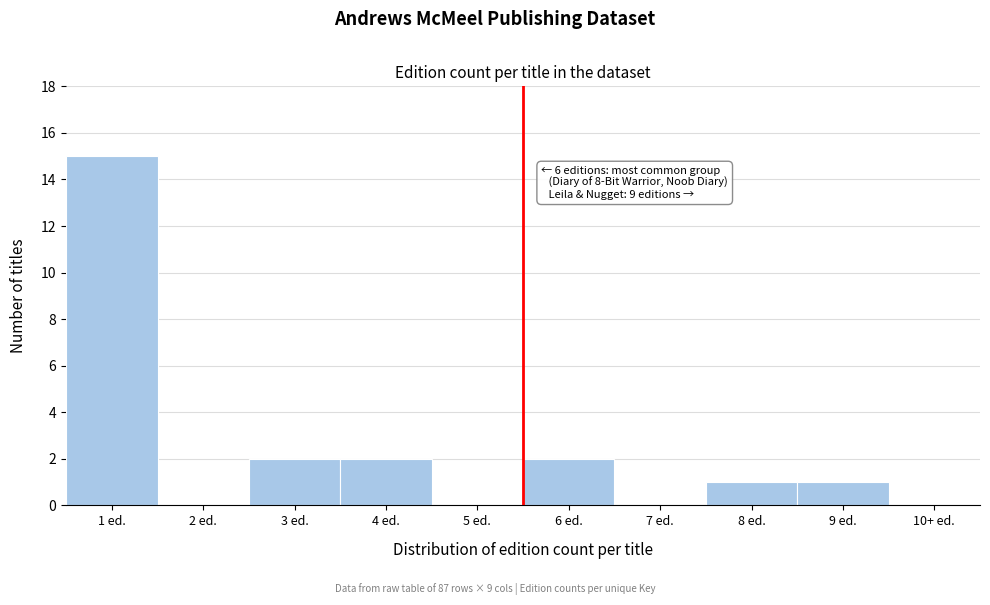

Reading left to right, transcribe all the data shown in this chart.

1 ed.=15	2 ed.=0	3 ed.=2	4 ed.=2	5 ed.=0	6 ed.=2	7 ed.=0	8 ed.=1	9 ed.=1	10+ ed.=0